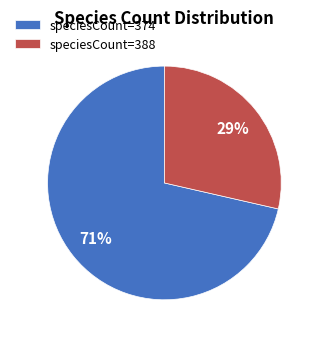

Which has a higher value, speciesCount=374 or speciesCount=388?

speciesCount=374